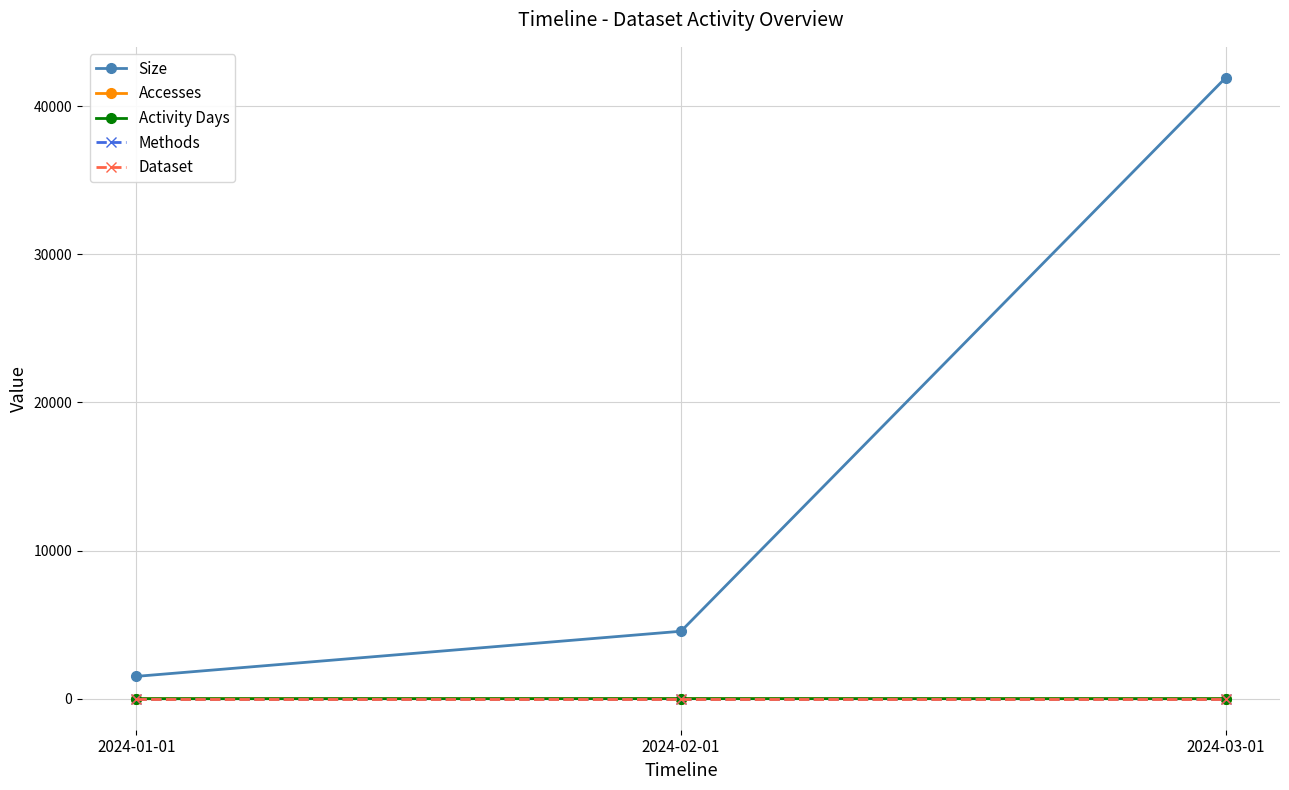

Is this an area chart (filled region under the line)?

No